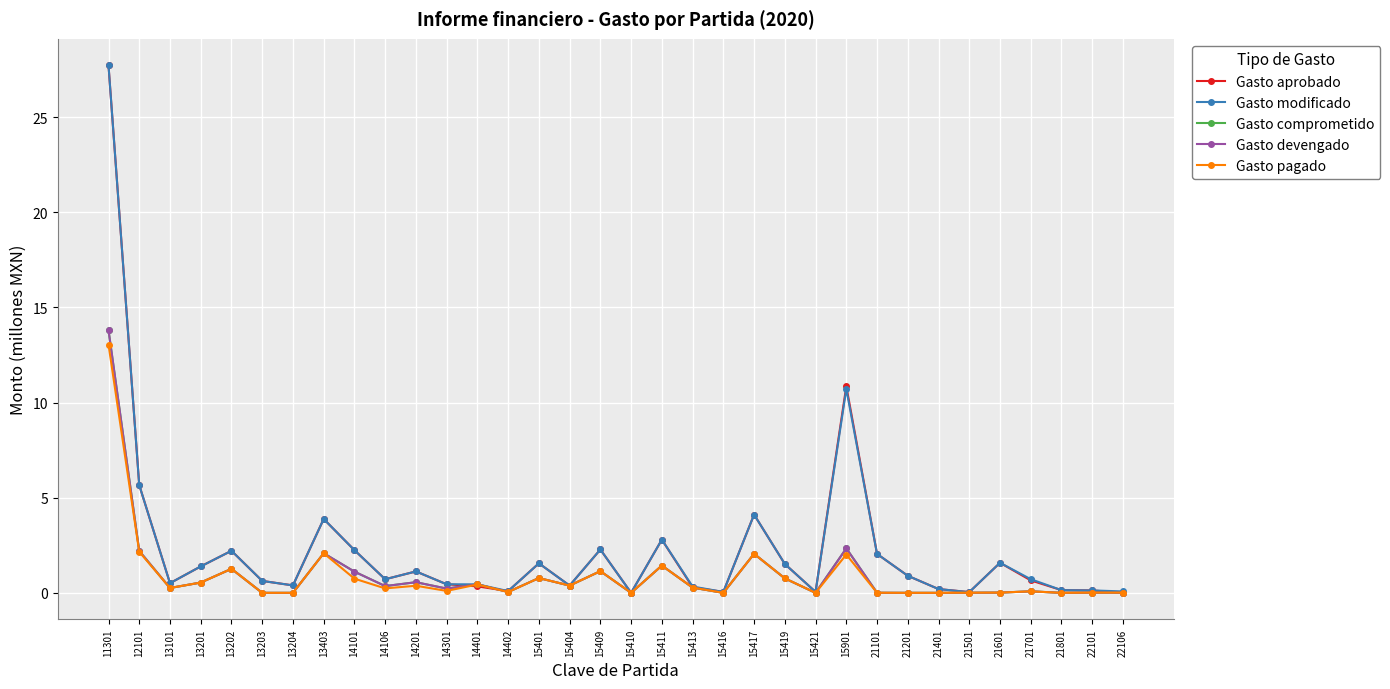

What is the difference between the highest and lowest values at 21101?

2.0